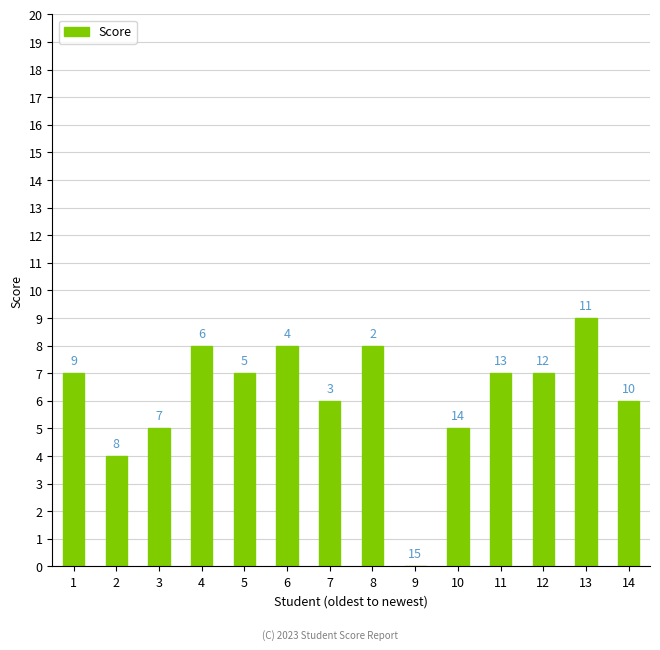

How many values are above zero?

13